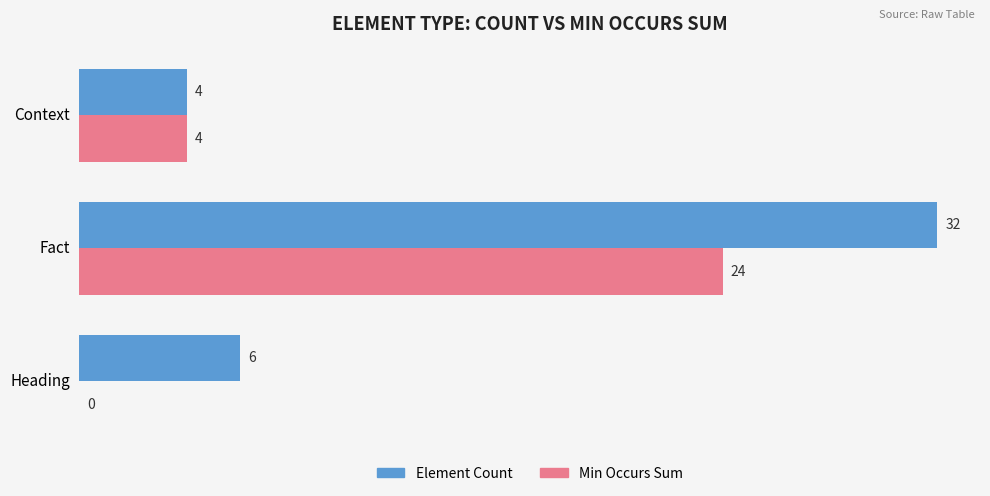

What is the sum of the Min Occurs Sum values at Heading and Context?

4